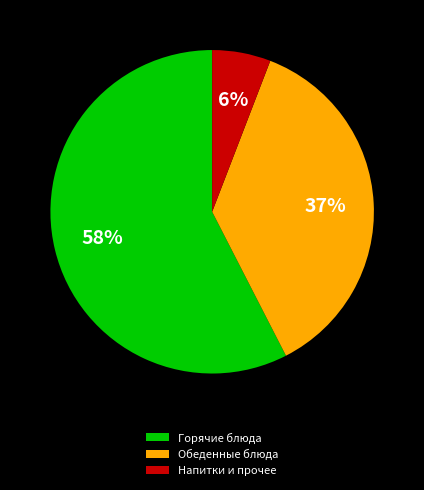

Which has a higher value, Обеденные блюда or Напитки и прочее?

Обеденные блюда